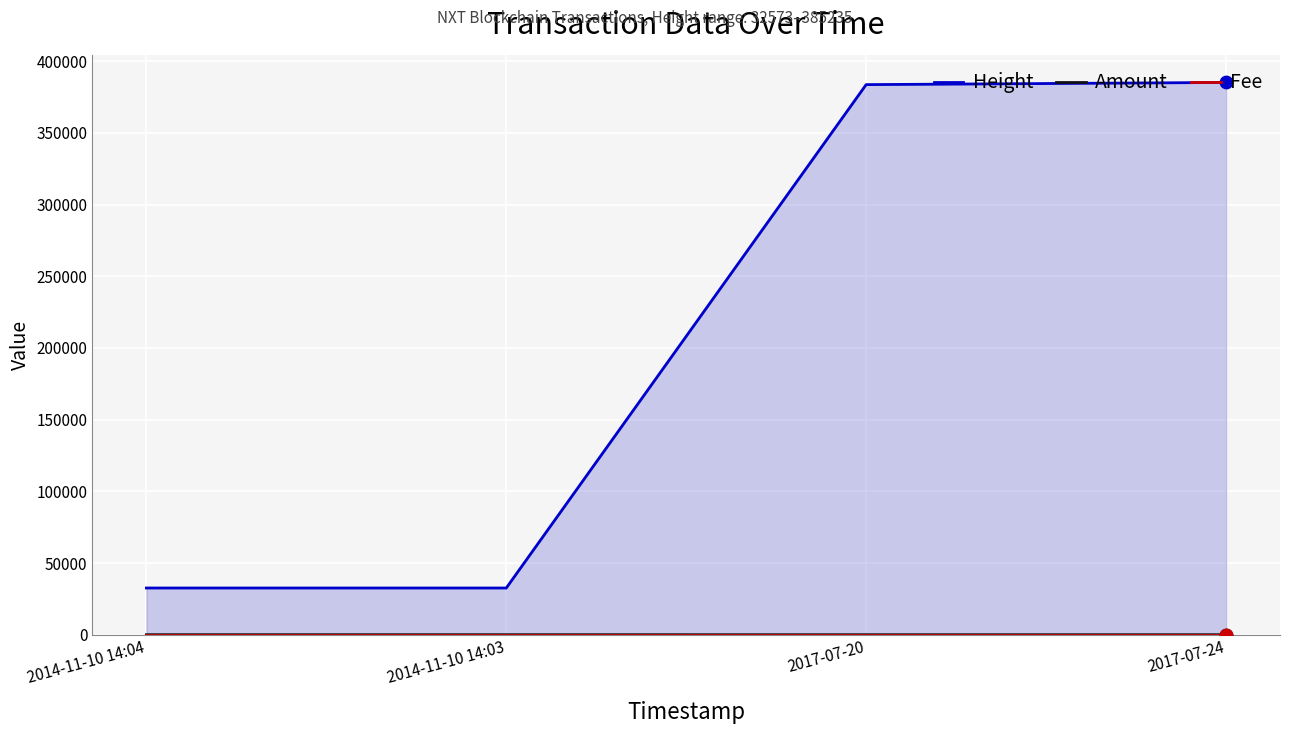

Is the value of Height at 2014-11-10 14:04 greater than the value of Fee at 2017-07-20?

Yes